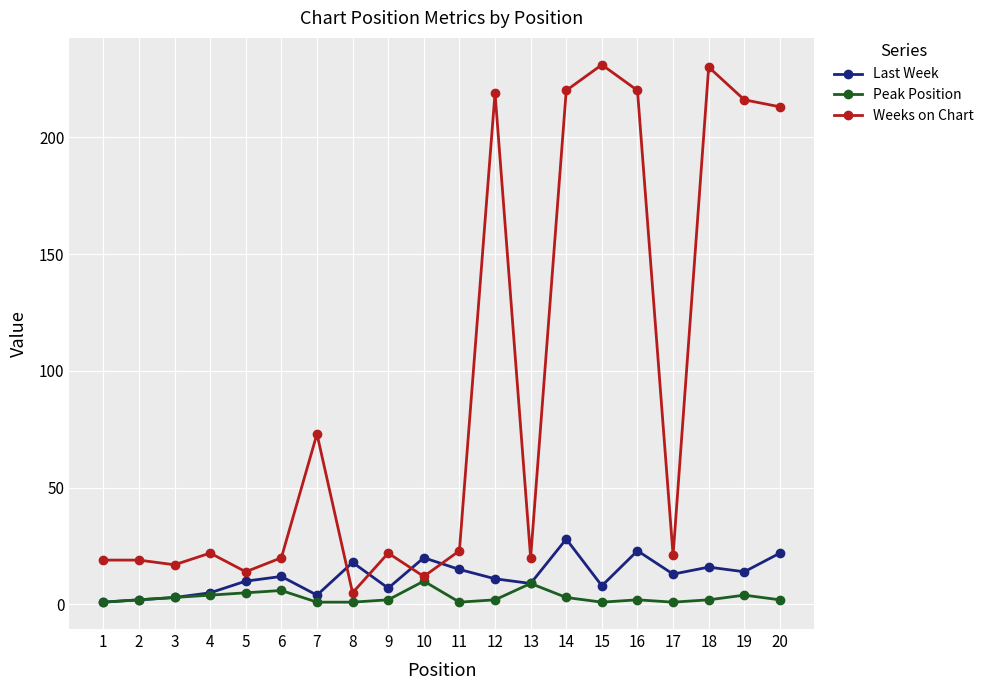

Is it true that Last Week equals 12 at 6?

True